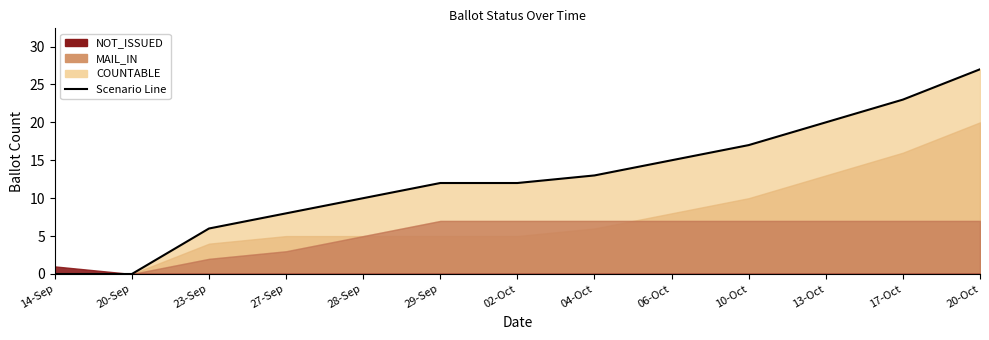

How many lines are shown in the chart?

1